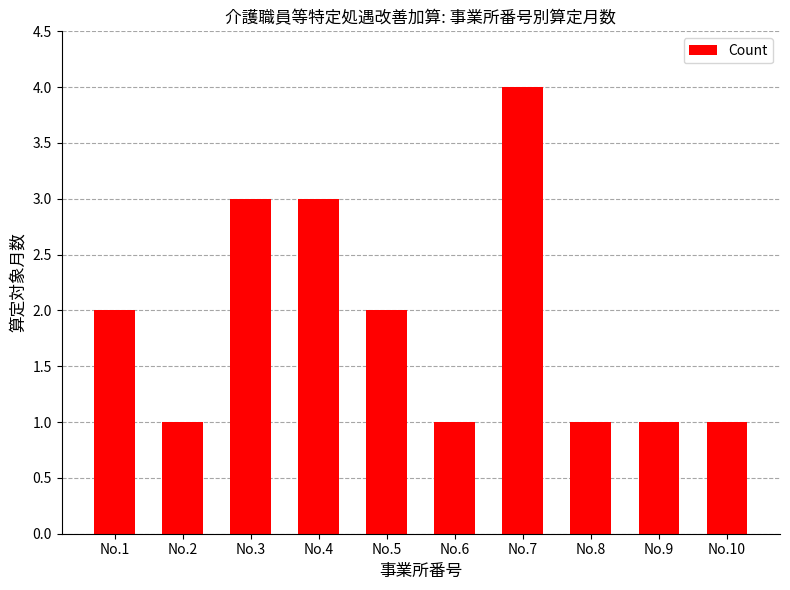

Is it true that the value at No.2 is 1?

True